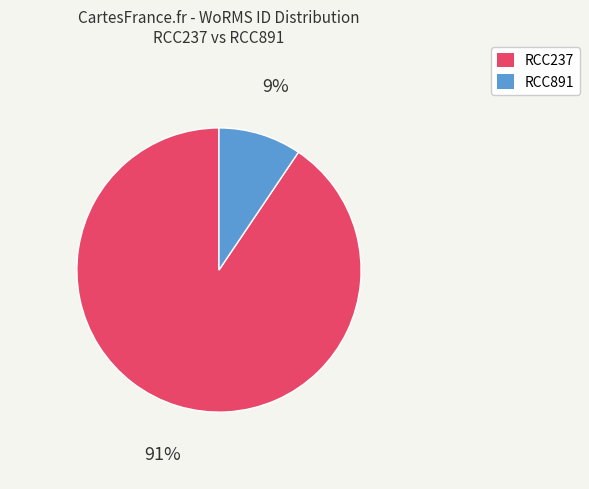

Rank the categories by value from lowest to highest.

RCC891, RCC237